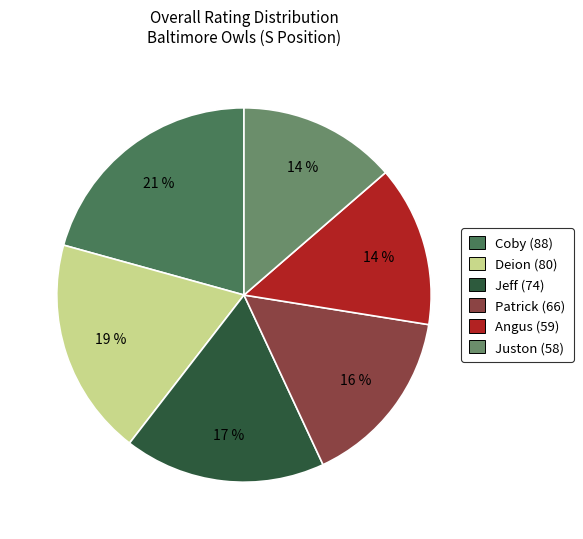

True or false: Deion accounts for 7% of the total.

False